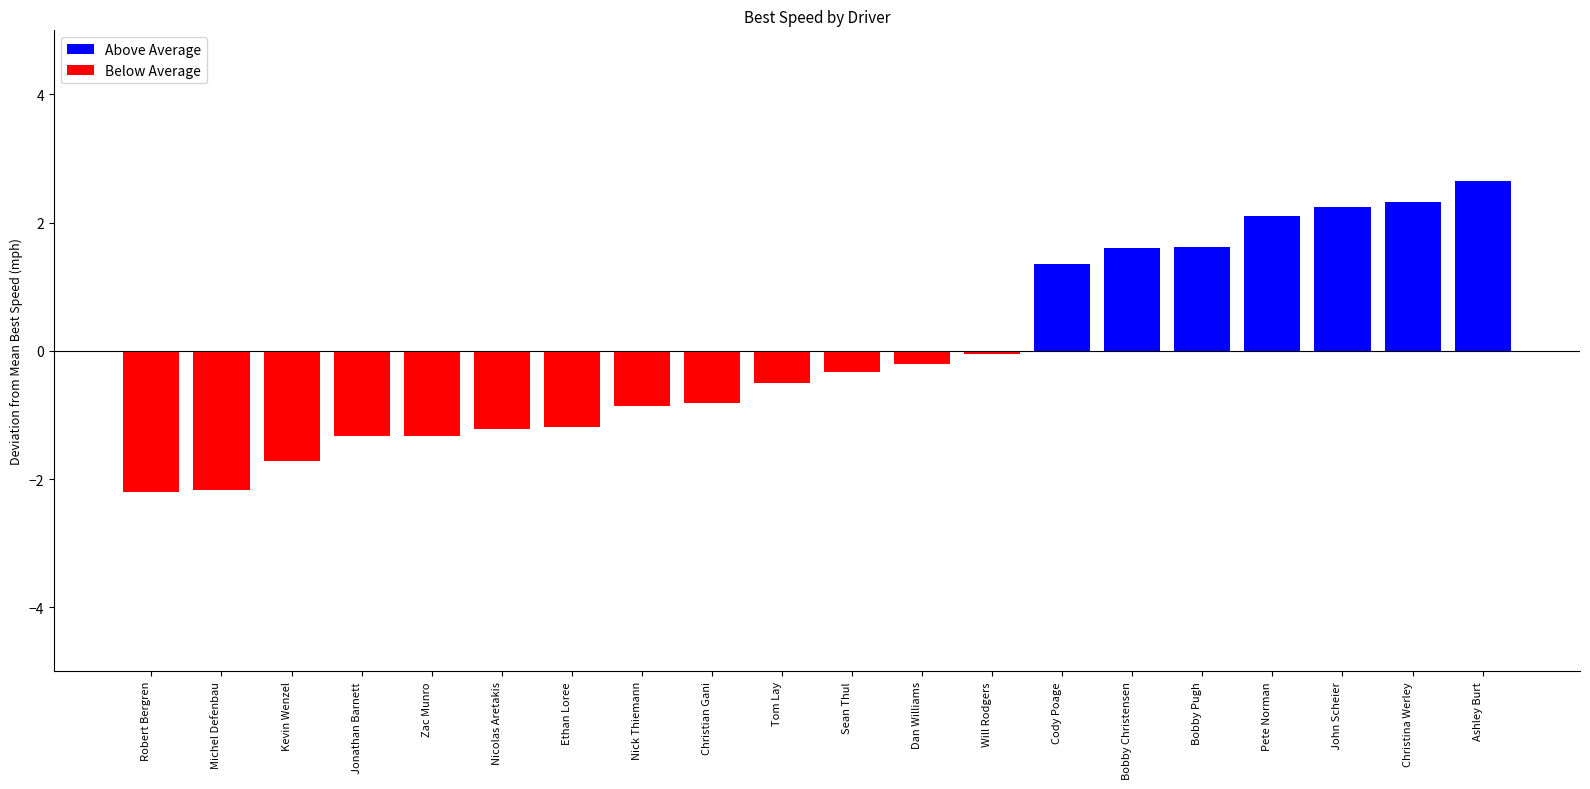

Is it true that the value at Dan Williams is -0.2?

True